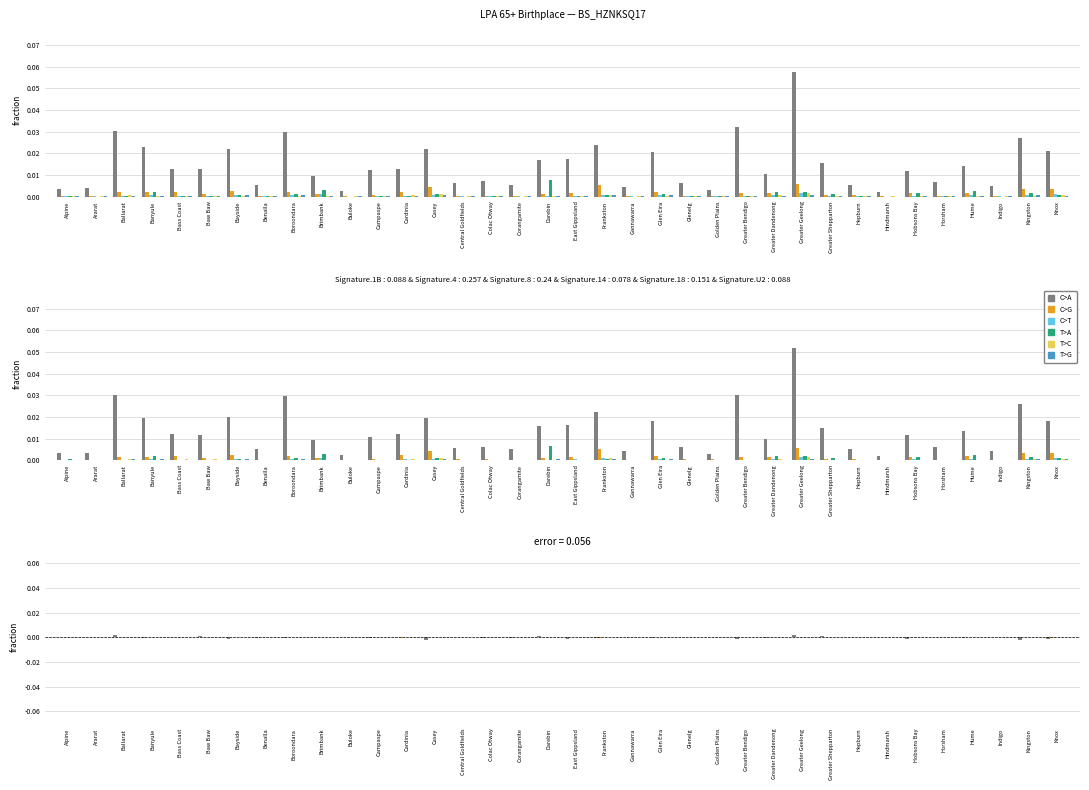

Does the chart contain any negative values?

Yes